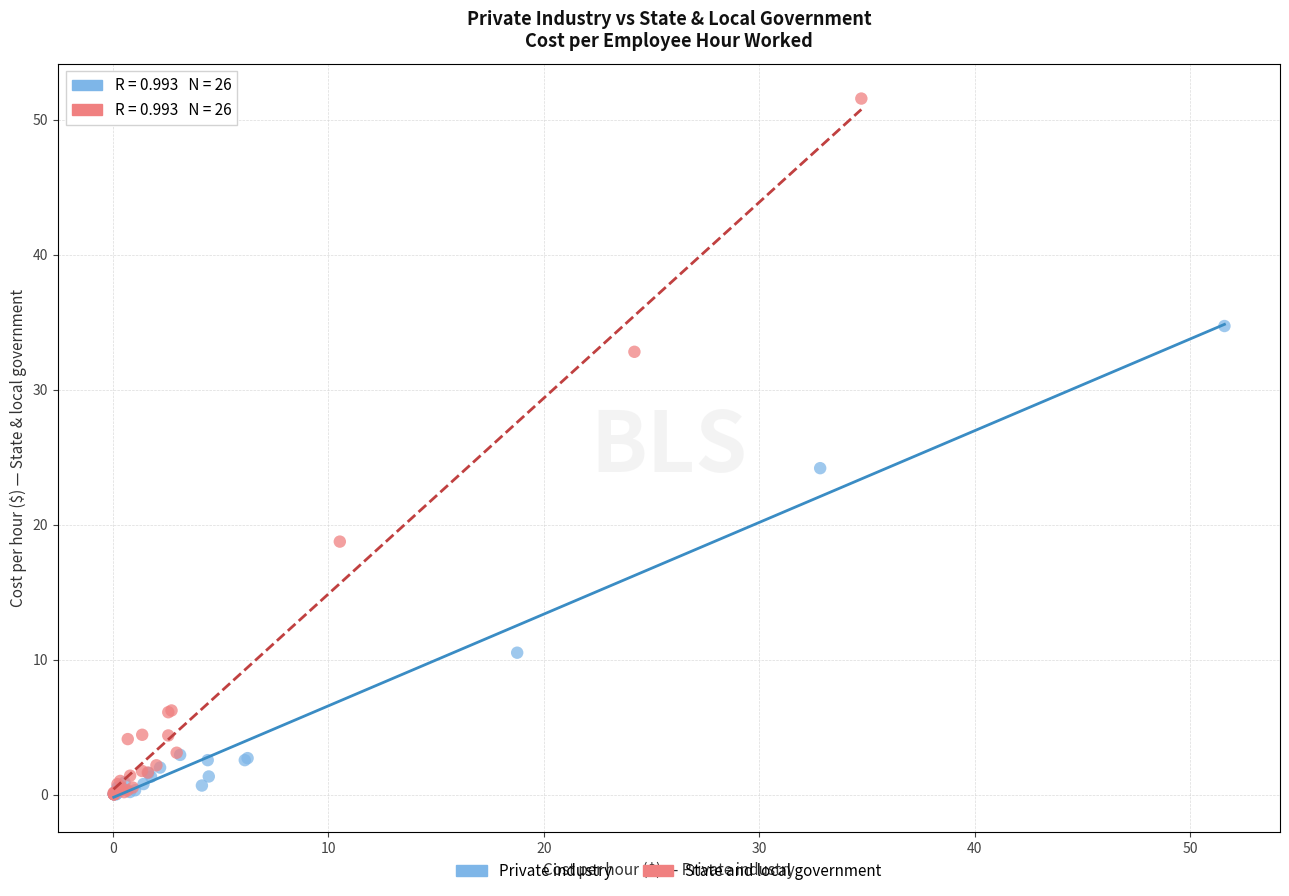

What are all the series names shown in the legend?

Private industry, State and local government